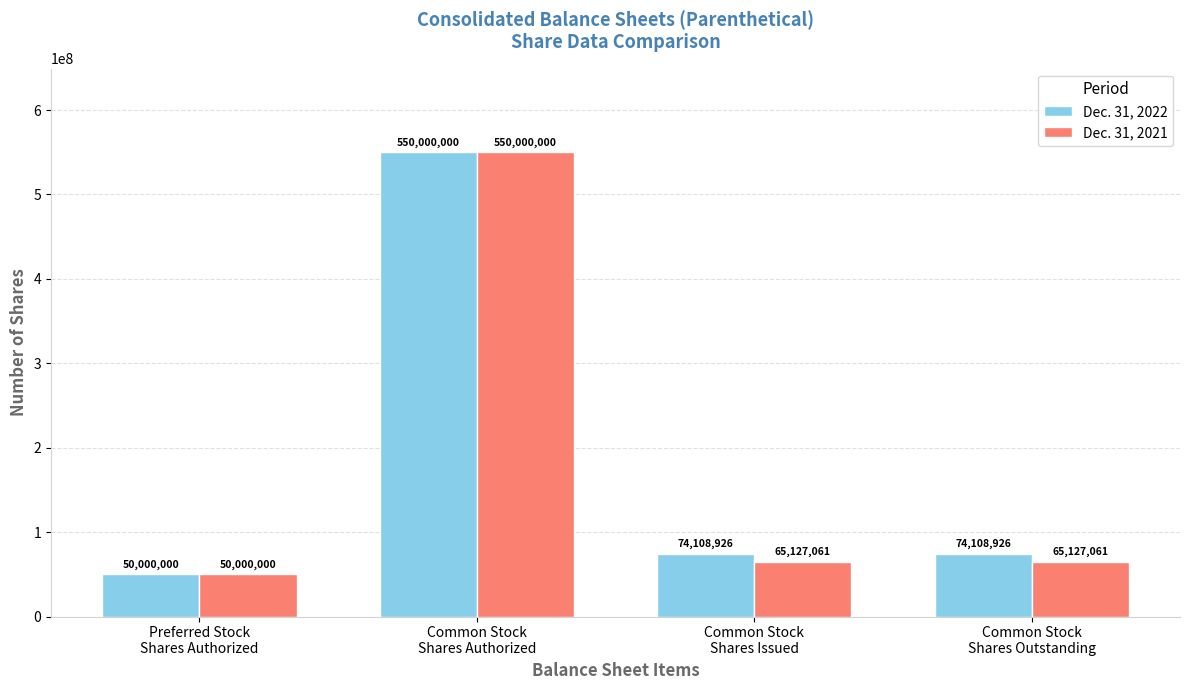

How many bars are there in total?

8